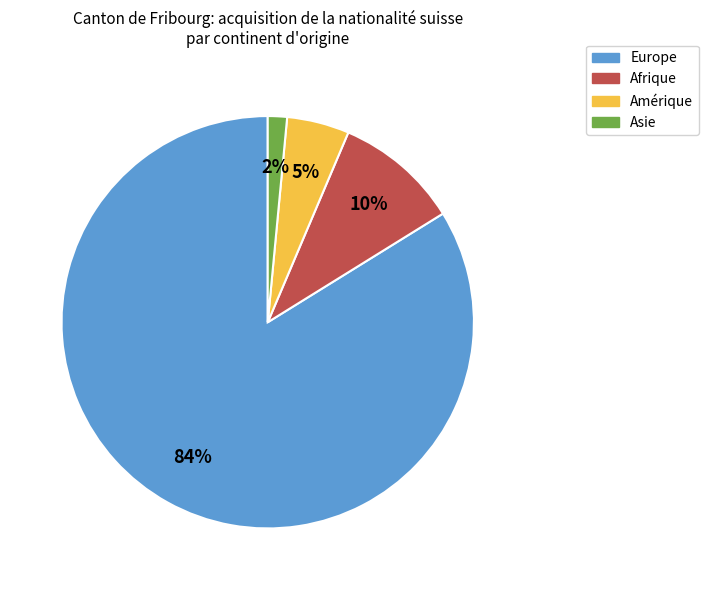

Is the sum of Amérique and Europe greater than half?

Yes